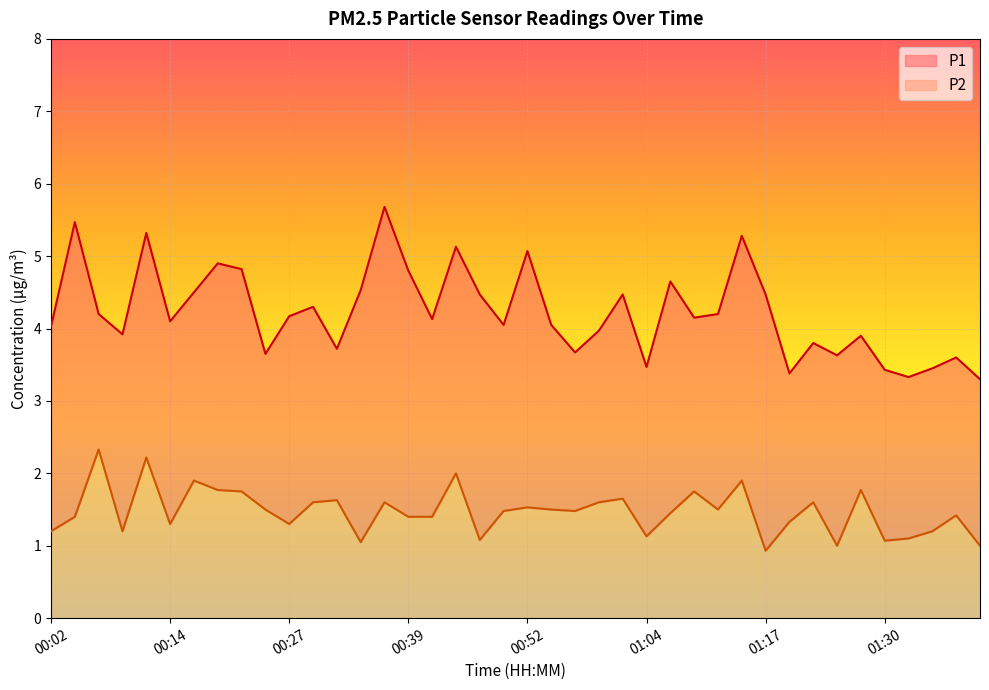

What is the total value across all series at 01:35?

4.7